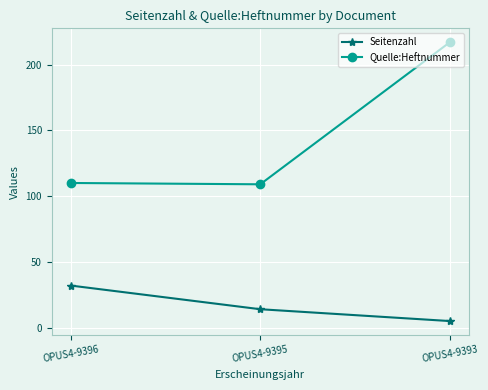

Reading left to right, transcribe all the data shown in this chart.

Seitenzahl: OPUS4-9396=32	OPUS4-9395=14	OPUS4-9393=5
Quelle:Heftnummer: OPUS4-9396=110	OPUS4-9395=109	OPUS4-9393=217